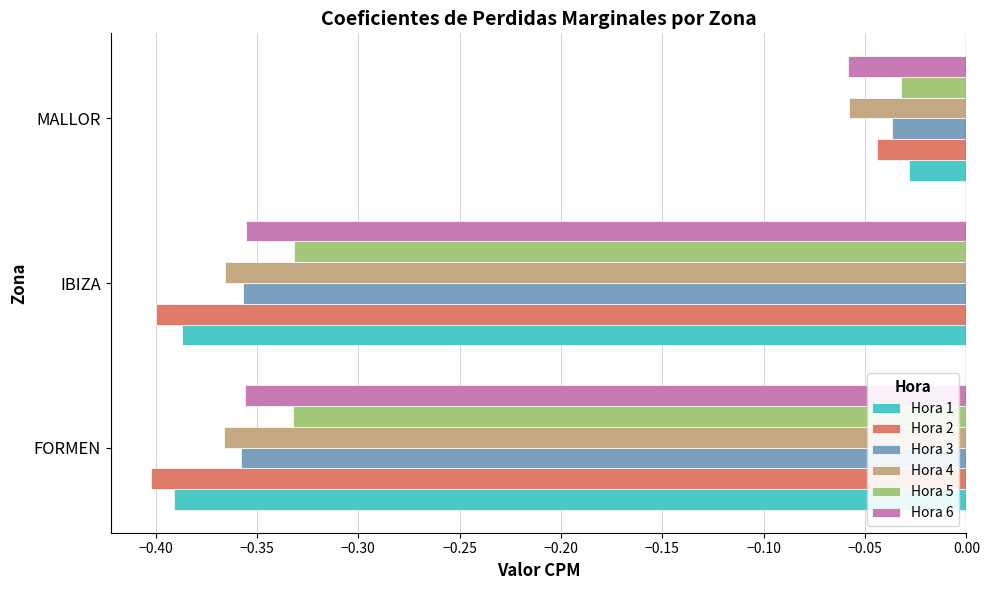

Where is Hora 2 nearest to the value 0?

MALLOR